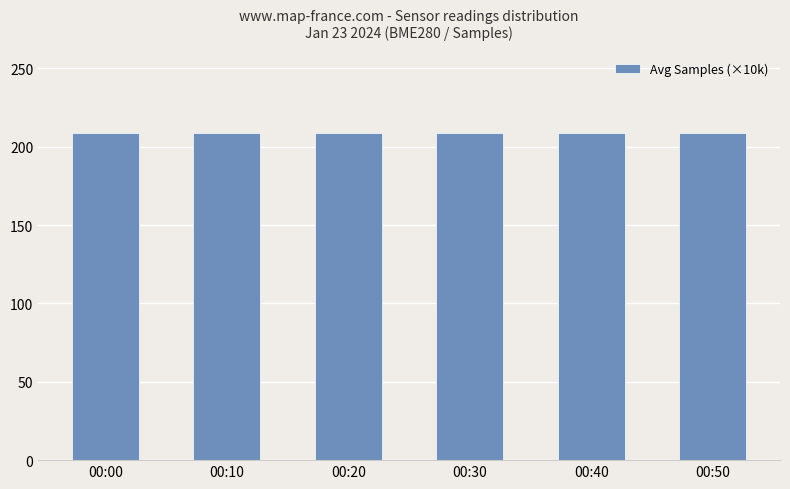

Count the values in the range 208 to 209.

6